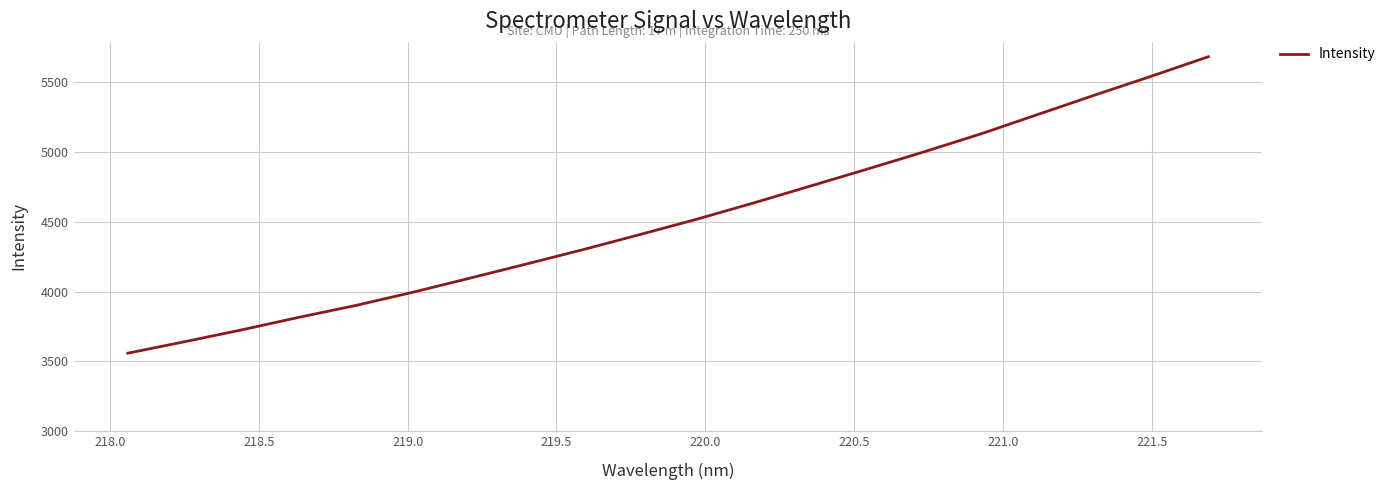

What is the greatest value displayed?

5682.9